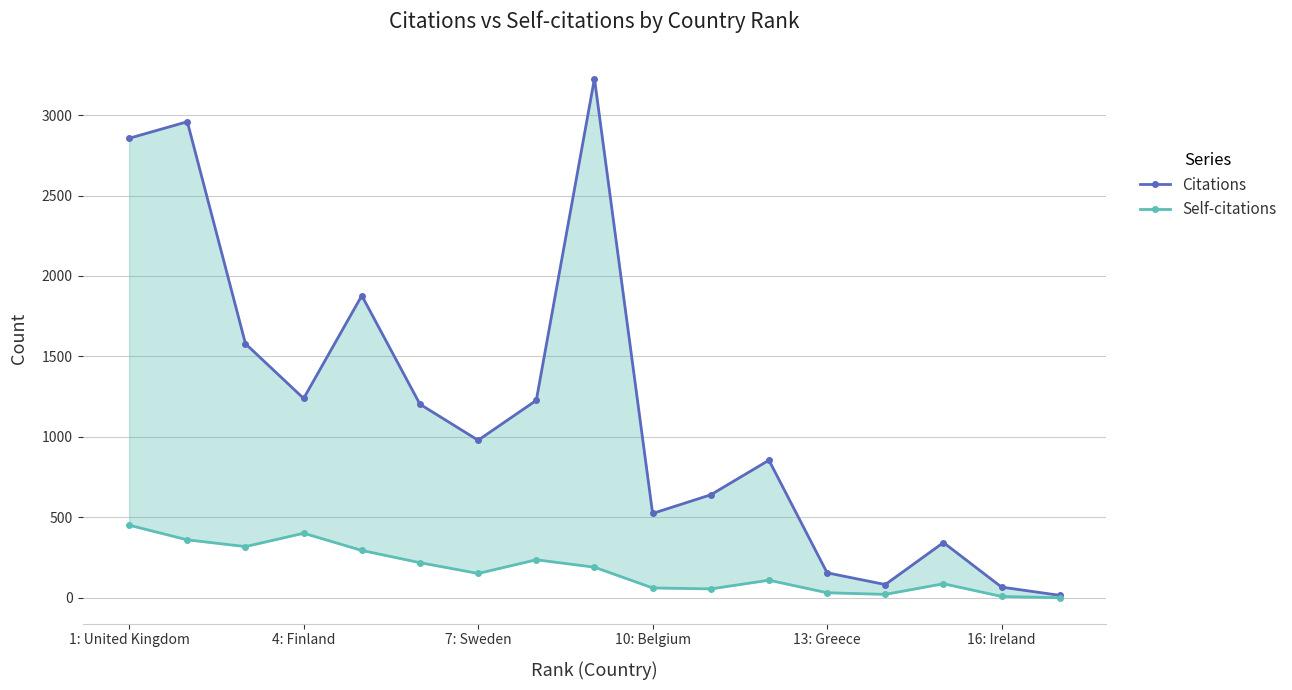

Rank the series by their maximum value, from lowest to highest.

Self-citations, Citations